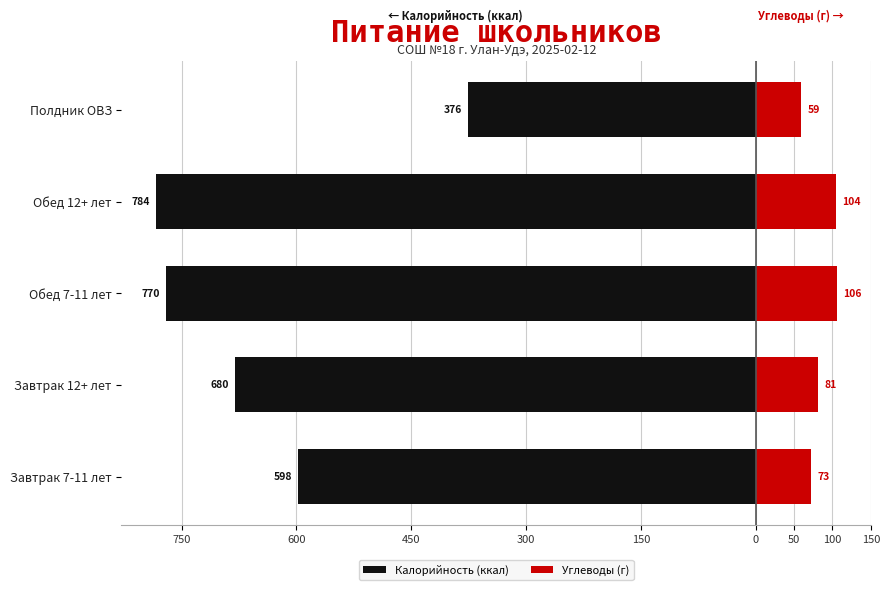

What is the value of the Углеводы (г) bar at the 3rd from the left?

106.0